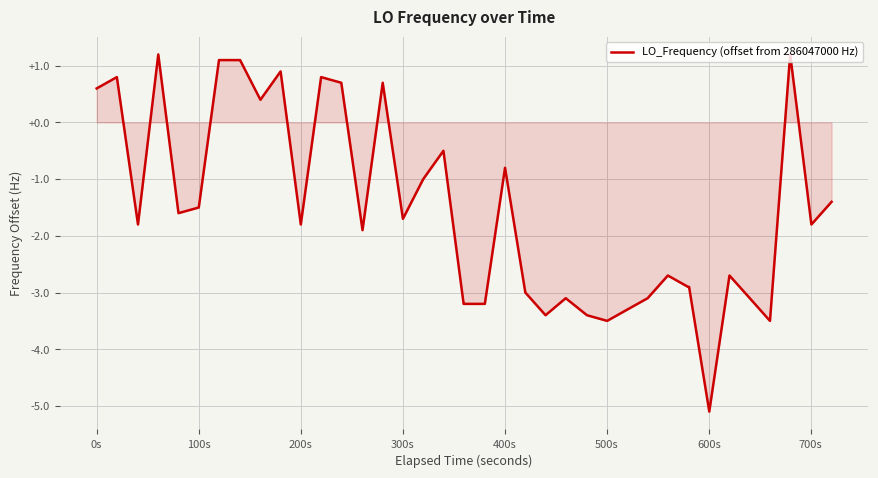

How many negative values are there?

28